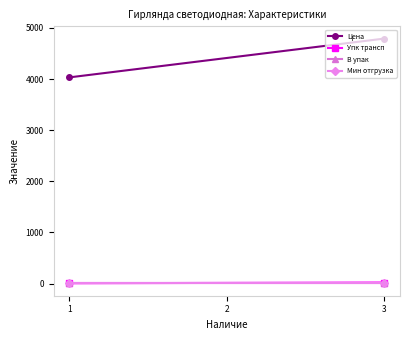

Which series has the largest total across all categories?

Цена